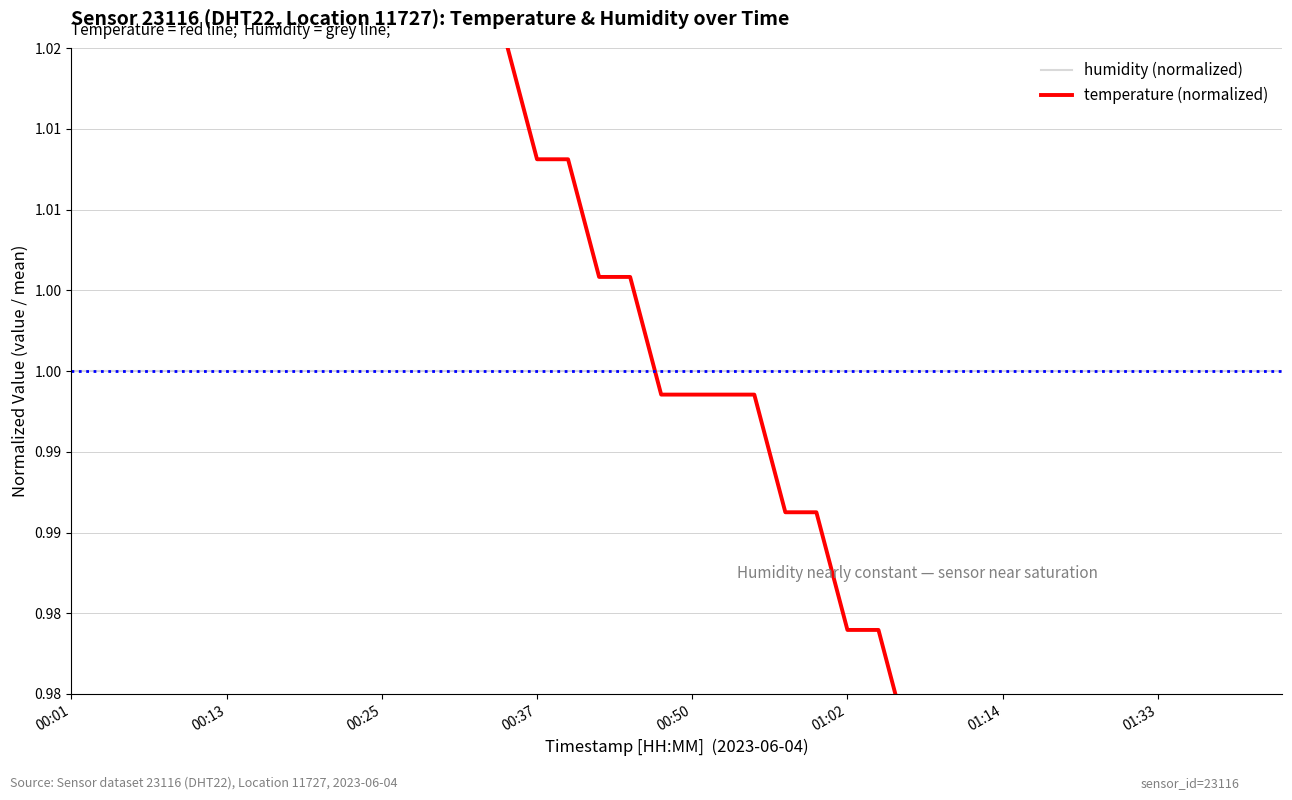

The temperature (normalized) series shows 1.0 at 9. True or false?

True